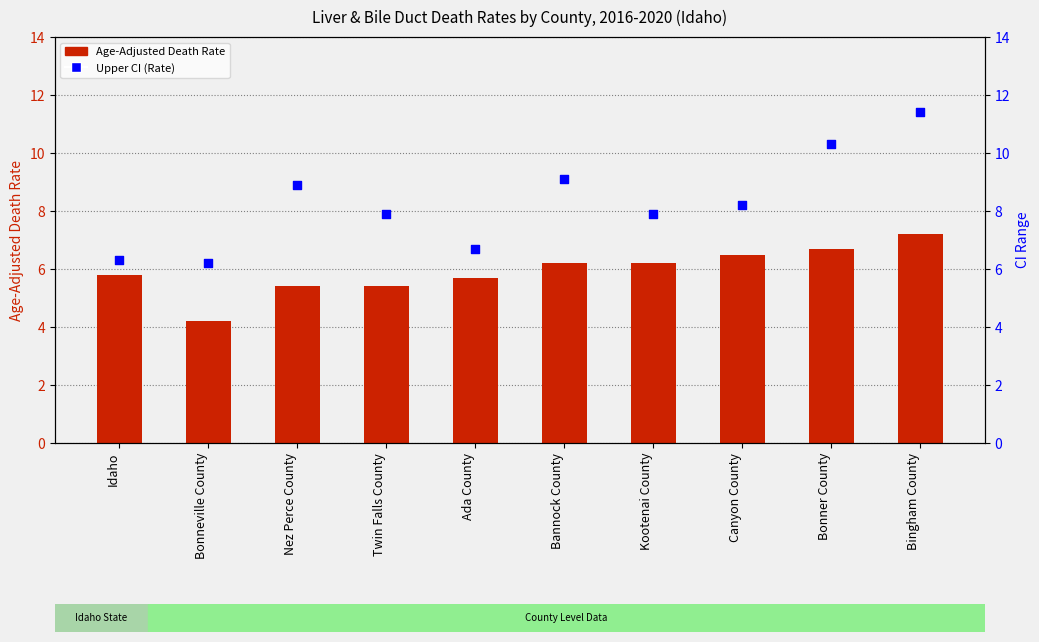

At how many categories does at least one series exceed 9?

3